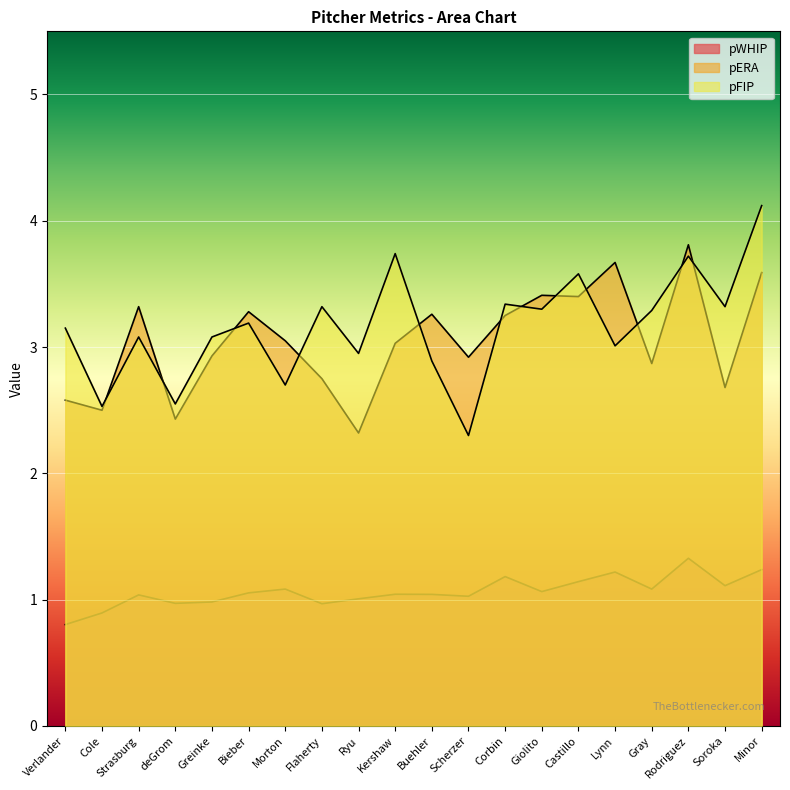

True or false: pERA and pWHIP intersect in this chart.

False